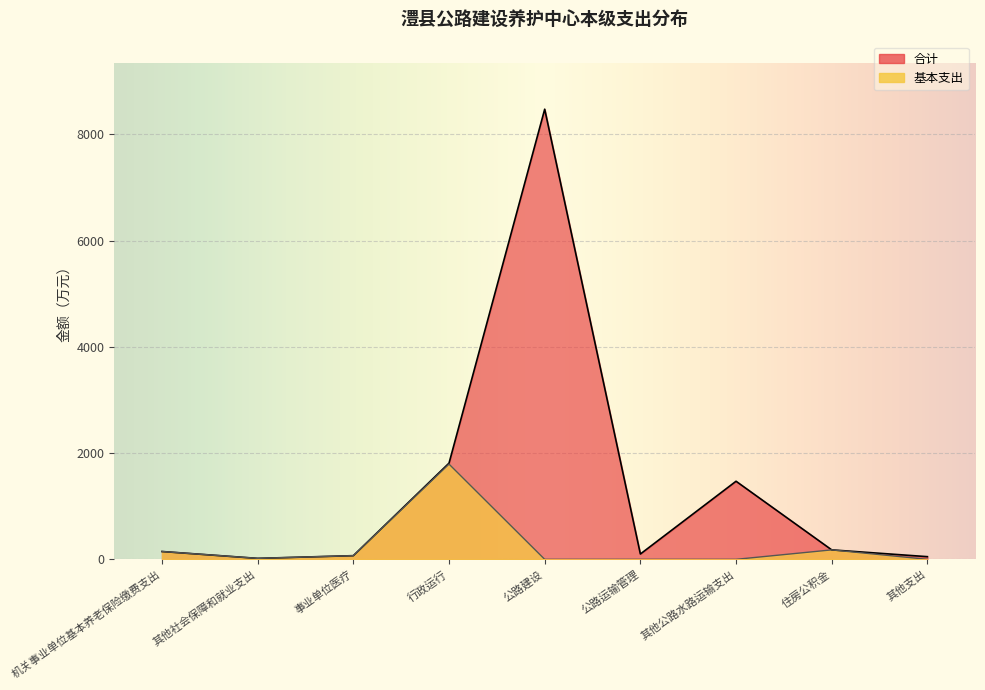

What is the difference between the 基本支出 values at 其他公路水路运输支出 and 机关事业单位基本养老保险缴费支出?

147.0